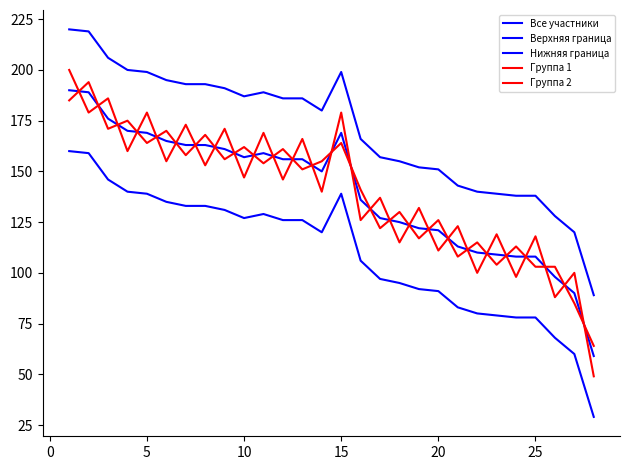

Does the chart display data point markers on the line(s)?

No